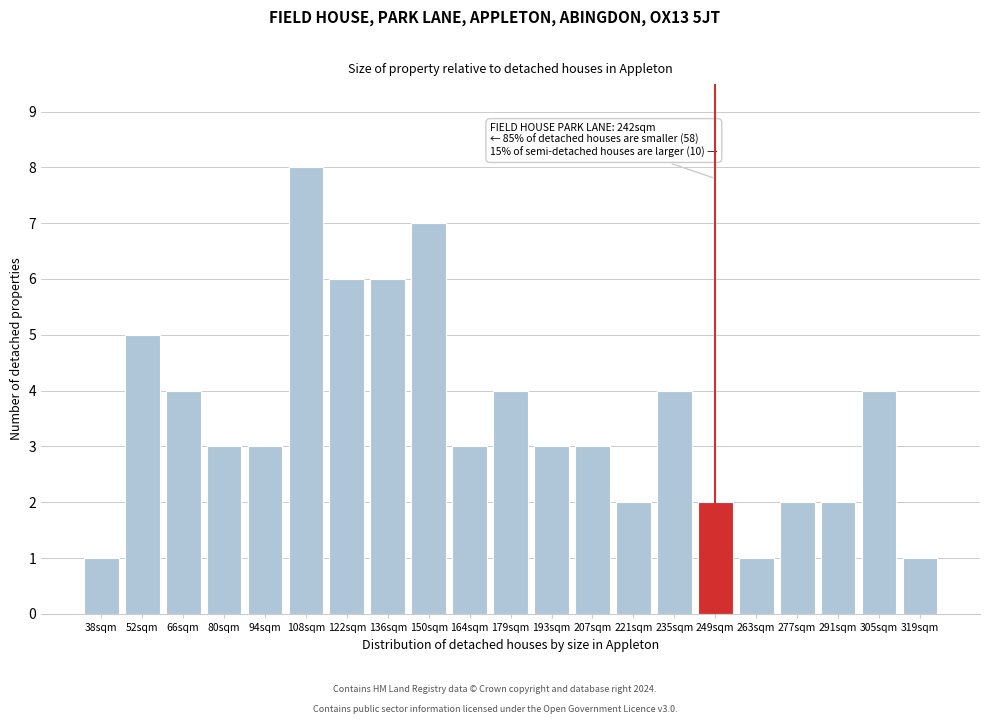

Reading left to right, extract all data points from this chart.

38sqm=1	52sqm=5	66sqm=4	80sqm=3	94sqm=3	108sqm=8	122sqm=6	136sqm=6	150sqm=7	164sqm=3	179sqm=4	193sqm=3	207sqm=3	221sqm=2	235sqm=4	249sqm=2	263sqm=1	277sqm=2	291sqm=2	305sqm=4	319sqm=1